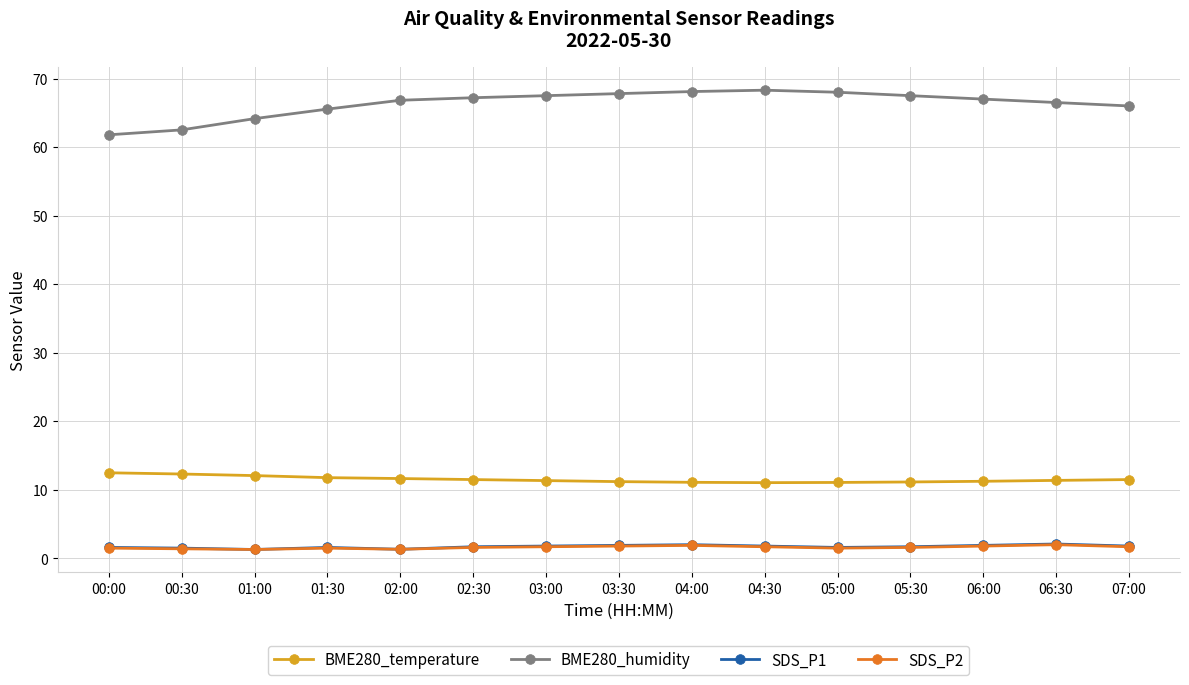

What is the minimum value for BME280_humidity?

61.8